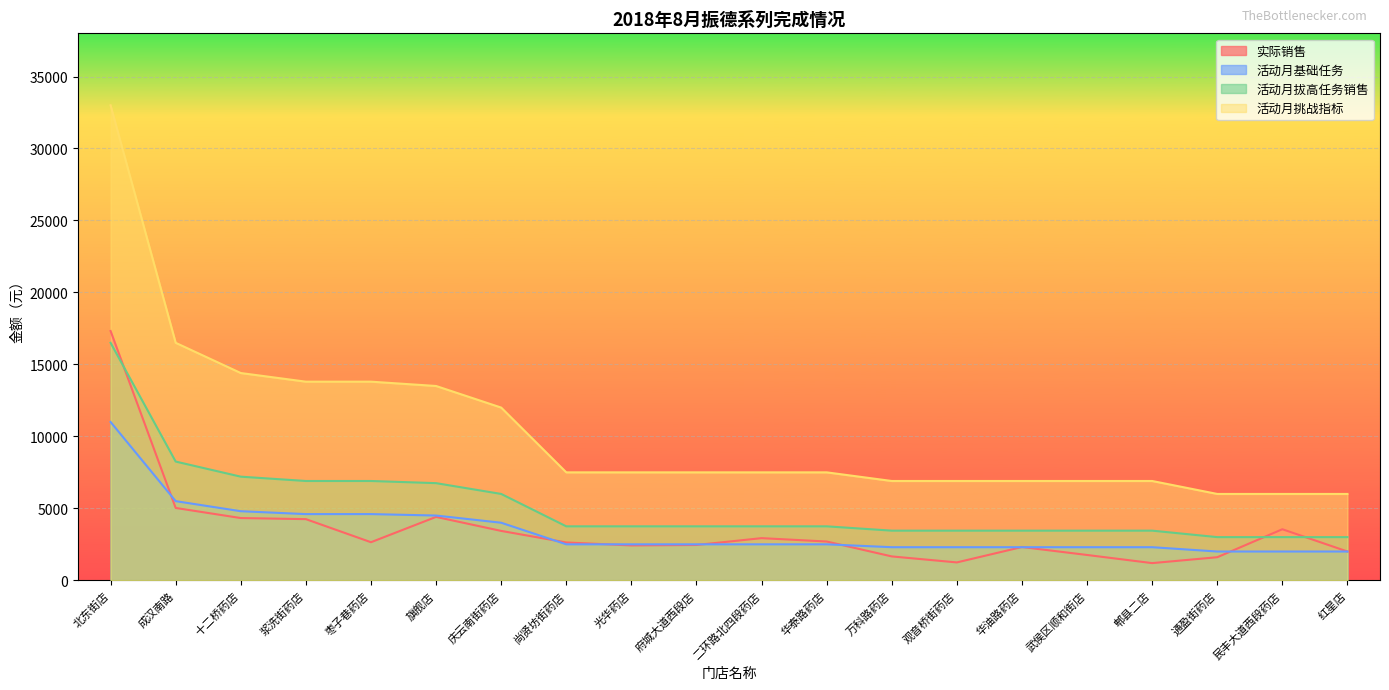

In 实际销售, how many points are higher than both neighbors (excluding endpoints)?

4